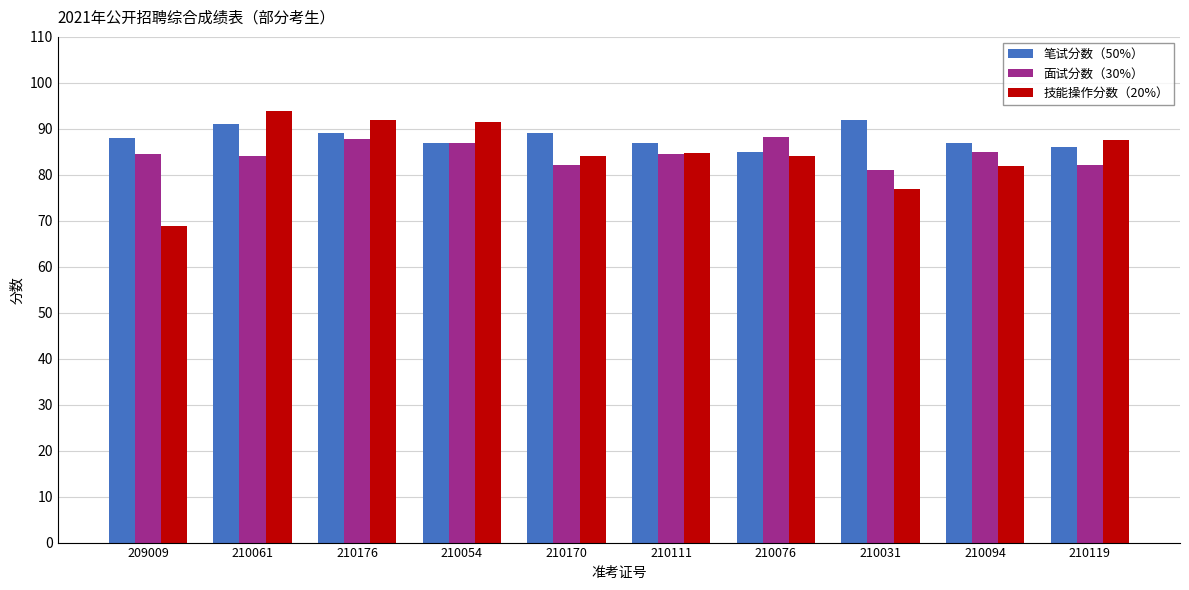

What is the lowest value of the 面试分数（30%） series?

81.0